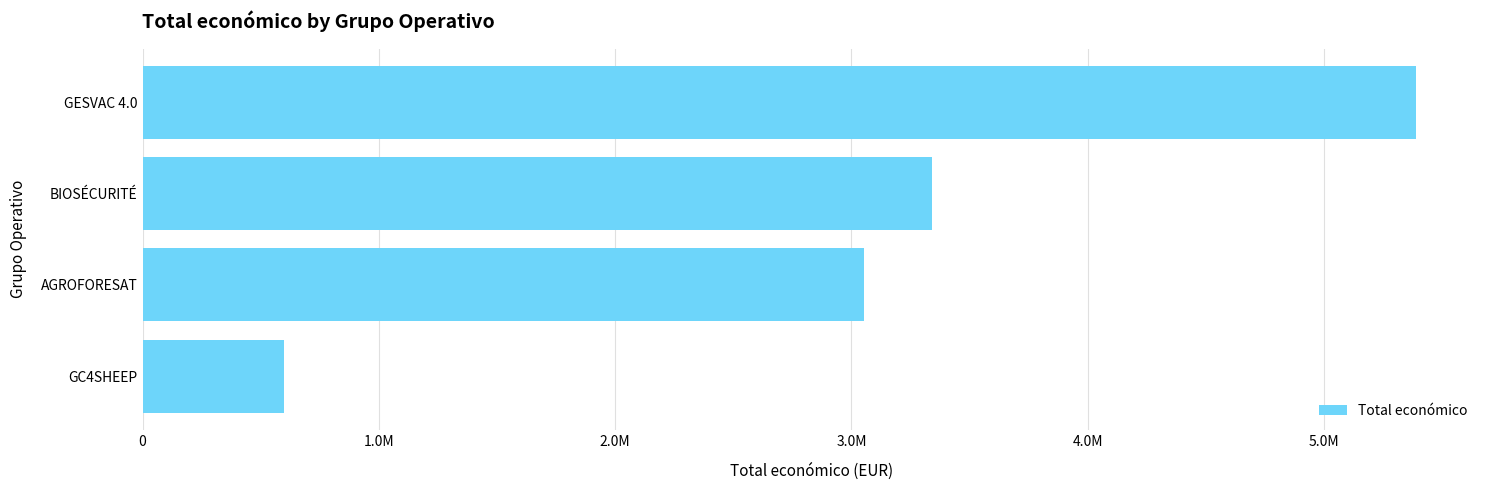

Where is the data nearest to the value 2994810?

AGROFORESAT